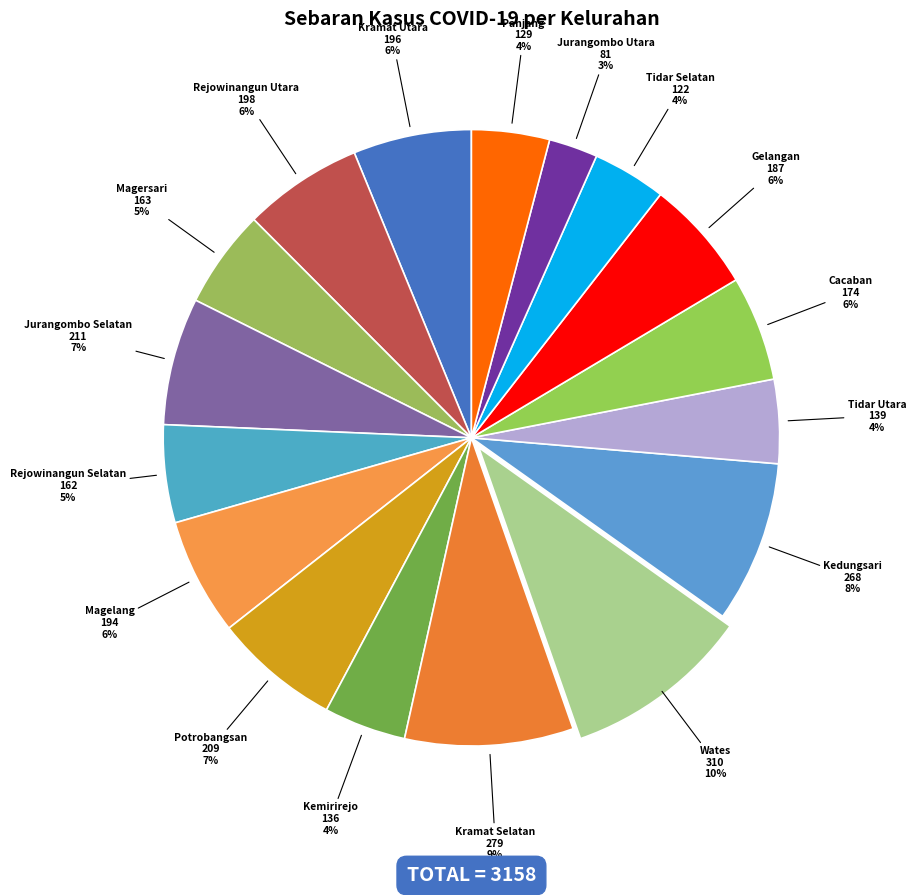

What is the ratio of the value at Rejowinangun Utara to the value at Jurangombo Selatan?

0.9